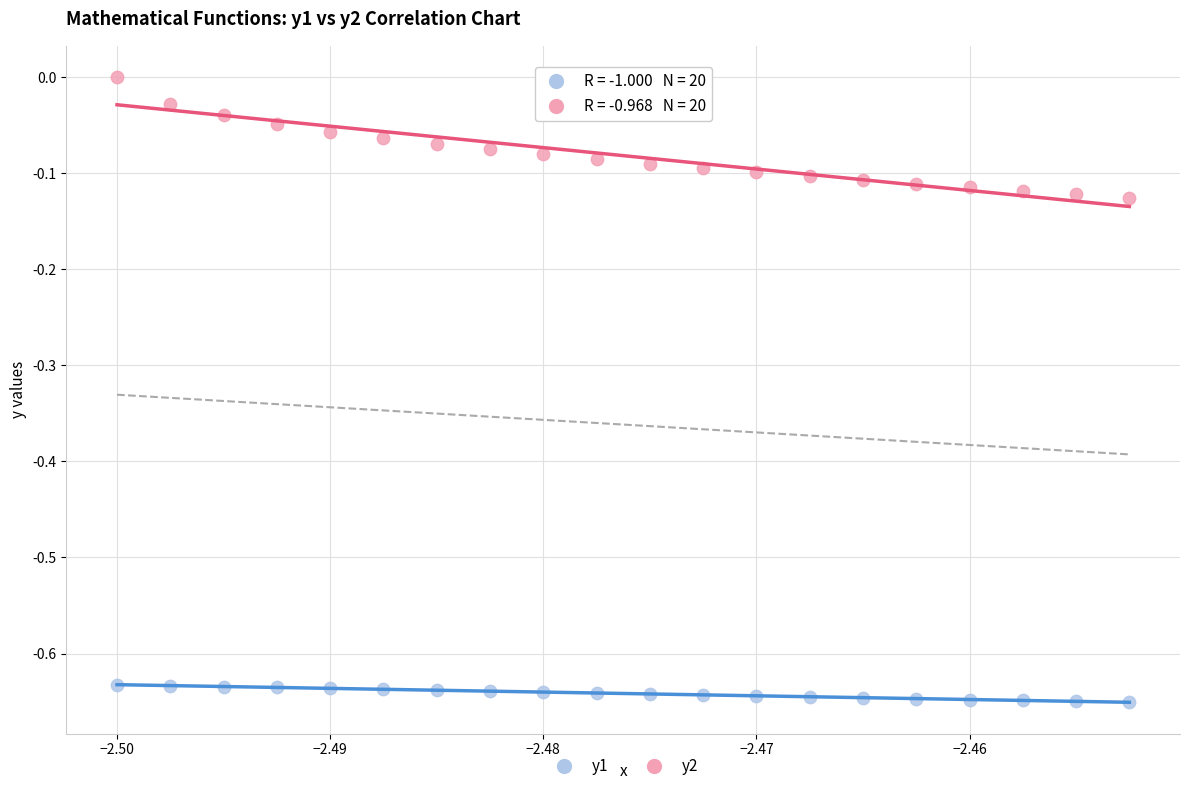

Which series has the widest spread of Y values?

y2